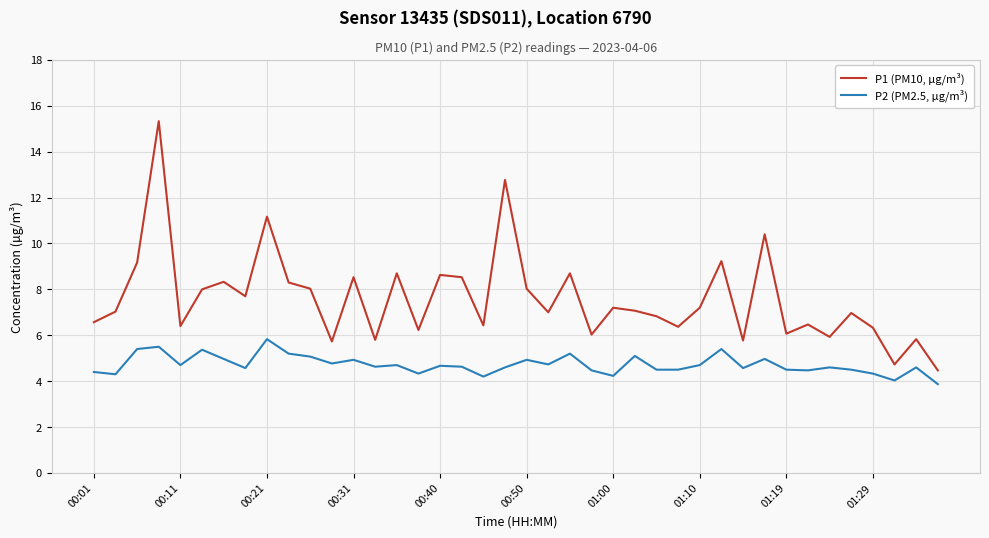

What is the minimum value shown in the chart?

3.9